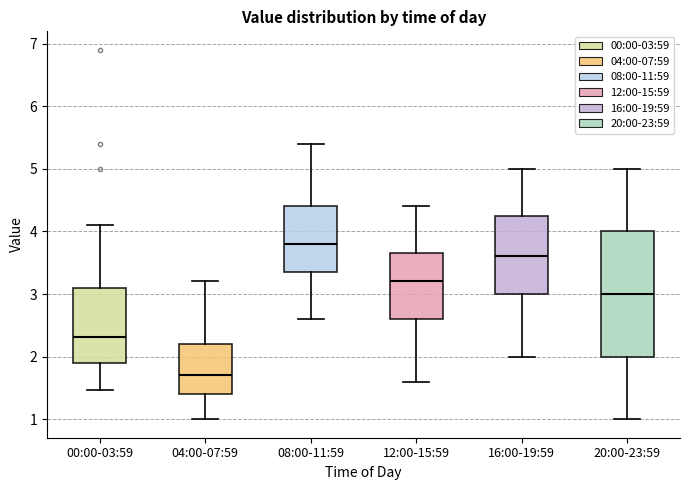

Where is the upper edge of the box for 00:00-03:59 on the y-axis? The values are not printed on the chart, so give them approximately, as read against the axis.

3.1